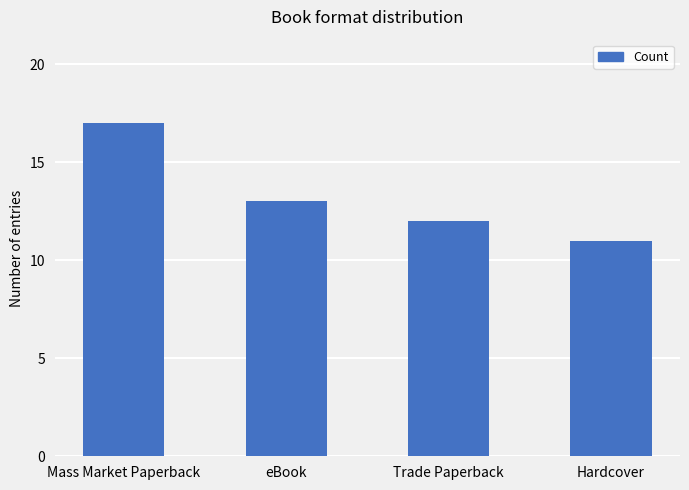

Where does the data first go above 13?

Mass Market Paperback